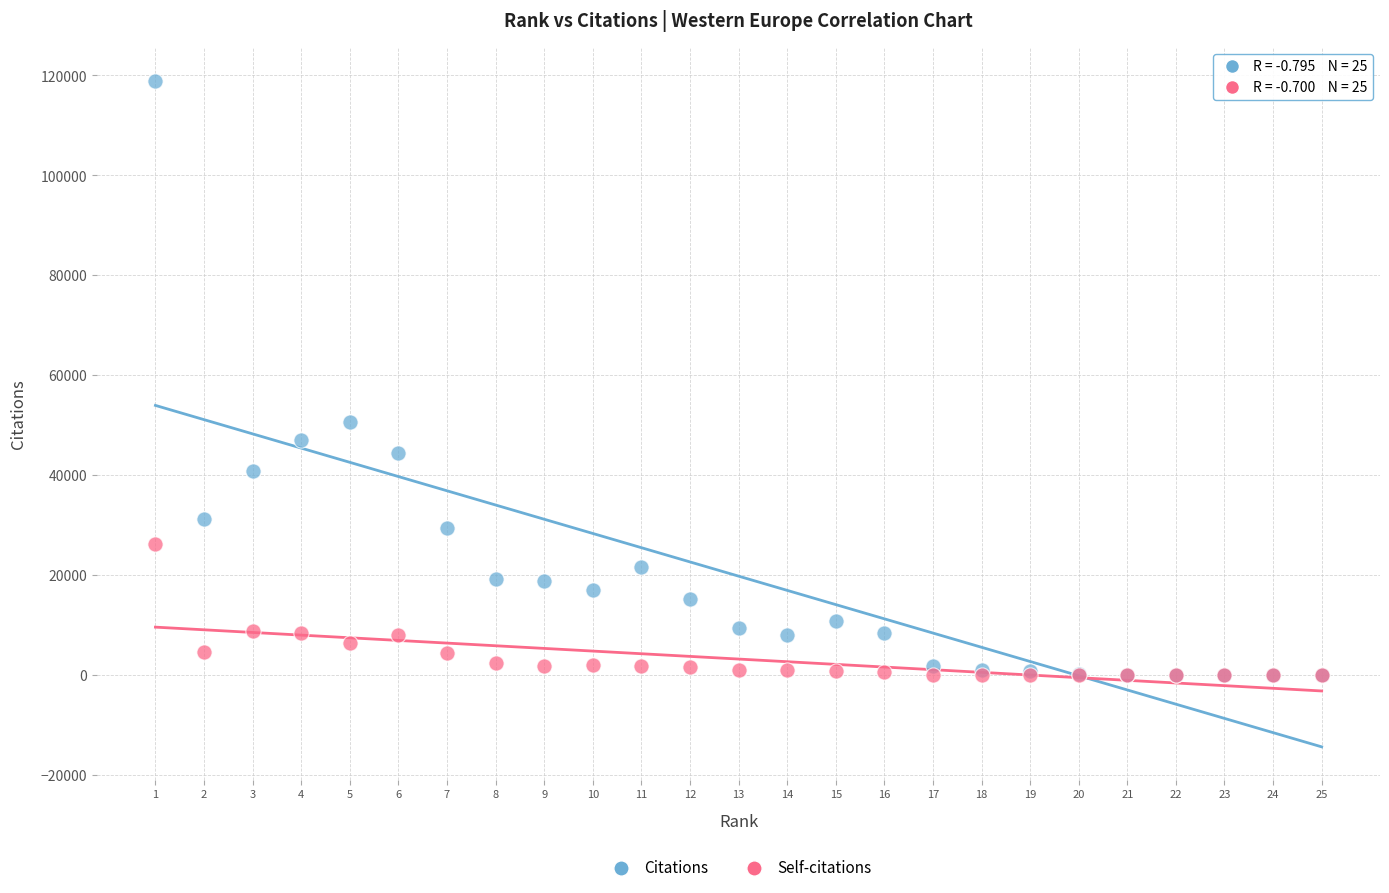

Across all series, what Y value is closest to 59489?

50590